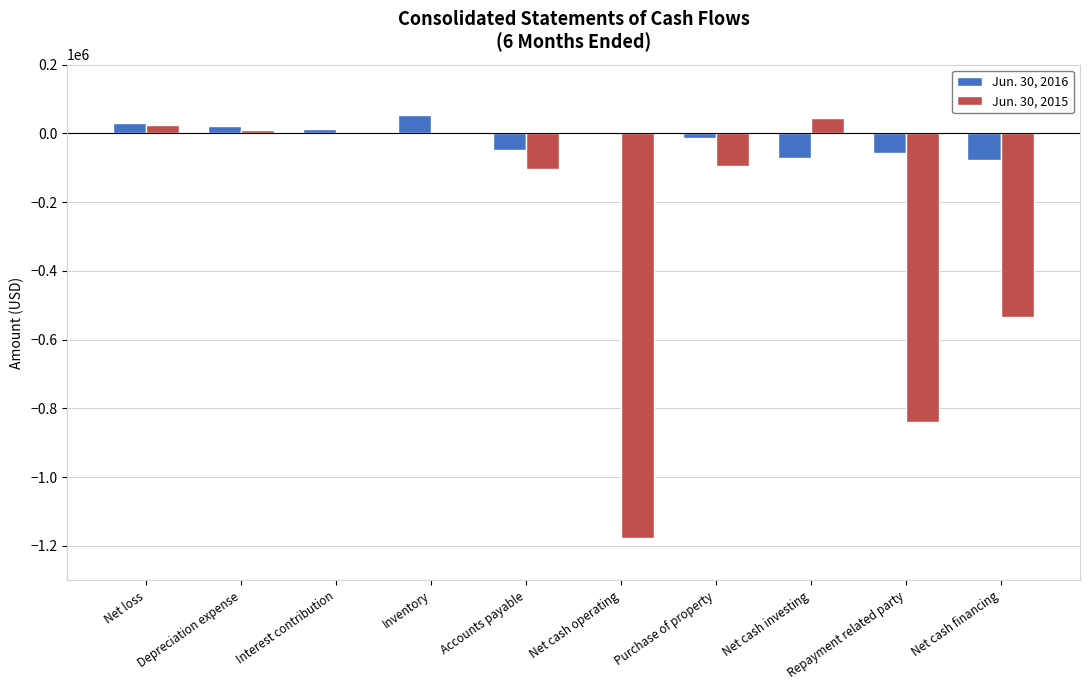

What is the approximate value of Jun. 30, 2015 at Purchase of property, to the nearest 10?

-96170